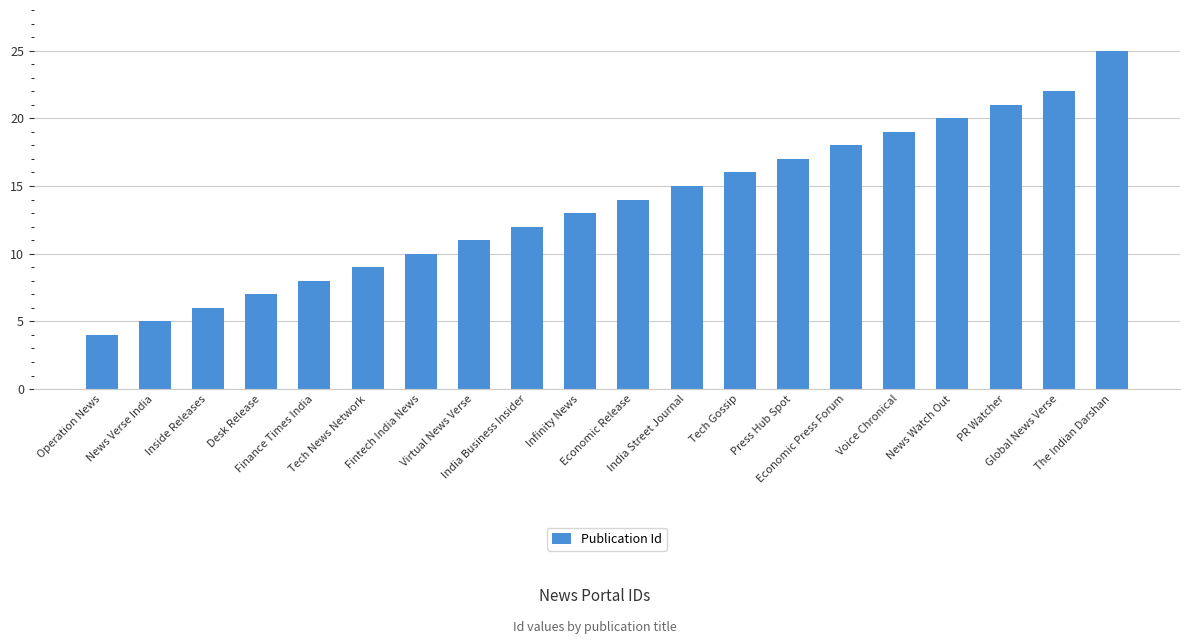

What is the value of the 1st bar from the left?

4